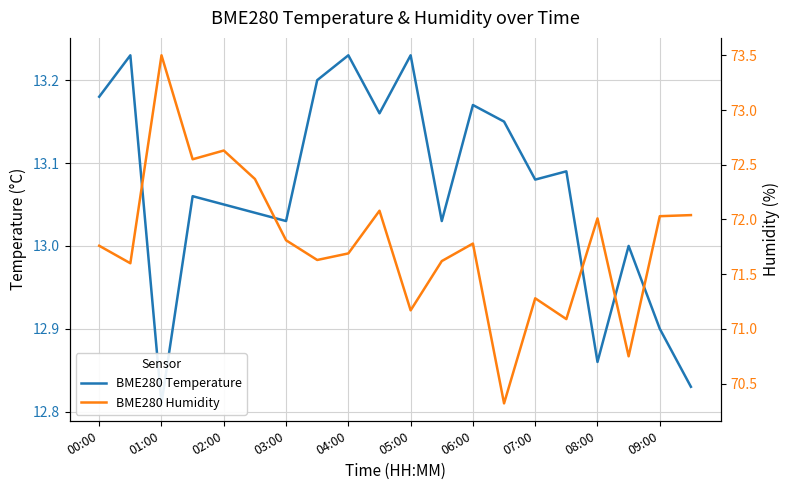

How many lines are shown in the chart?

2